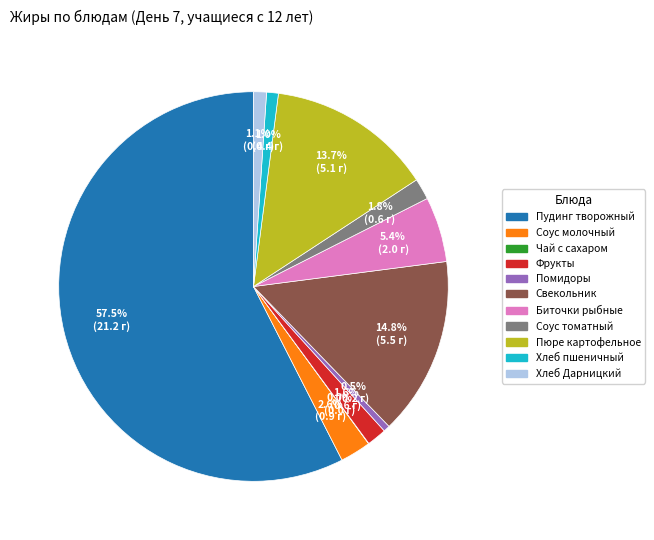

Which slice represents more than half of the pie?

Пудинг творожный